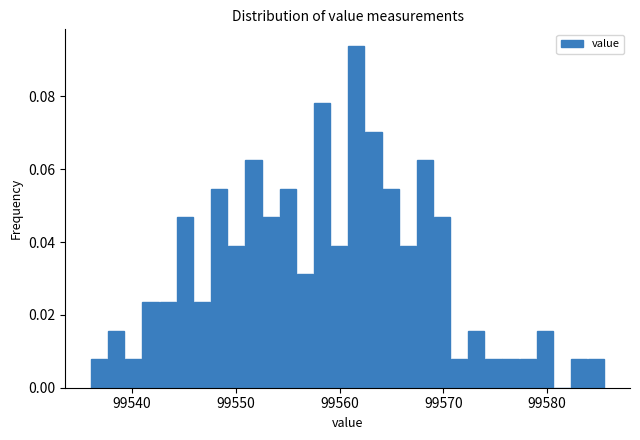

Read against the x-axis, roughly where is the centre of the tallest bar?

99562